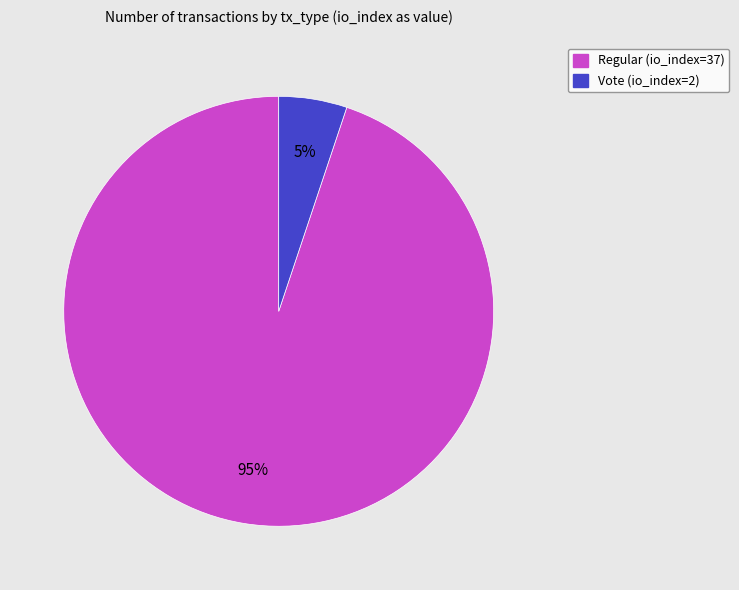

Which category has the smallest portion of the pie?

Vote (io_index=2)